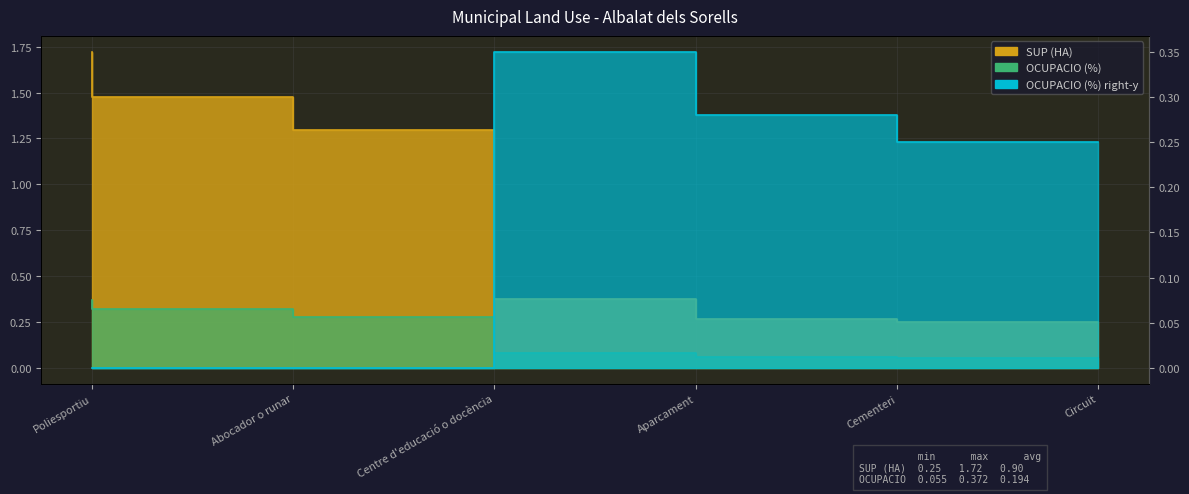

Rank the categories by SUP (HA) value from lowest to highest.

Circuit, Cementeri, Aparcament, Centre d'educació o docència, Abocador o runar, Poliesportiu